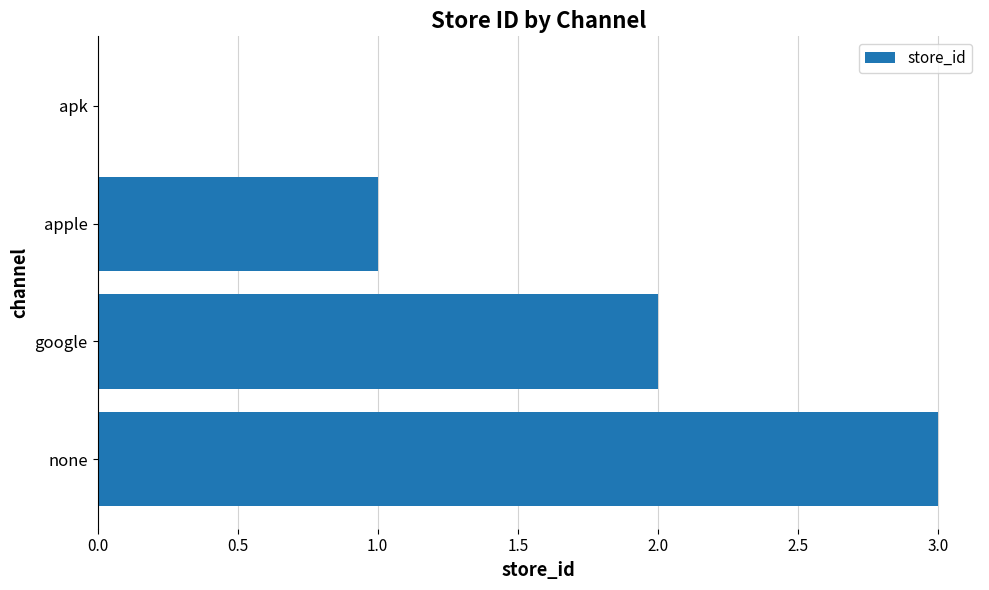

Reading bottom to top, extract all data points from this chart.

none=3	google=2	apple=1	apk=0